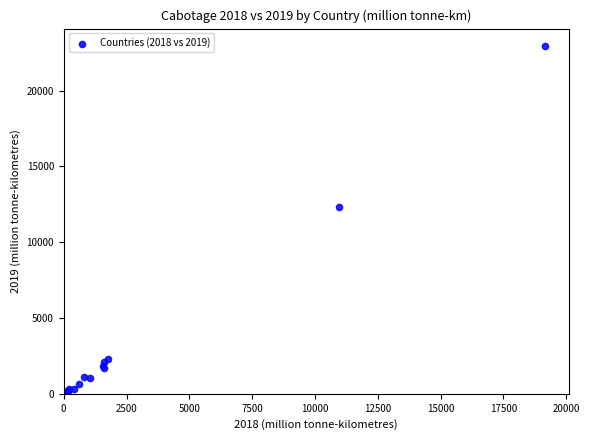

What Y value in the scatter plot is closest to 11478?

12294.2